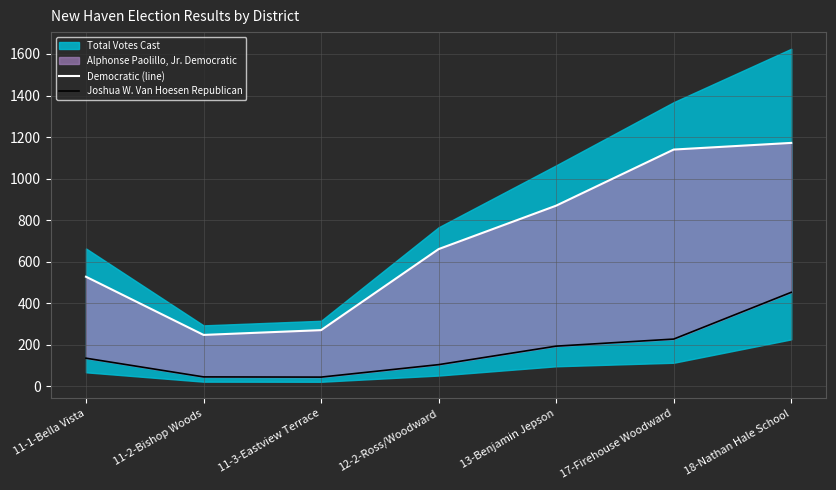

What position from the right is 12-2-Ross/Woodward?

4